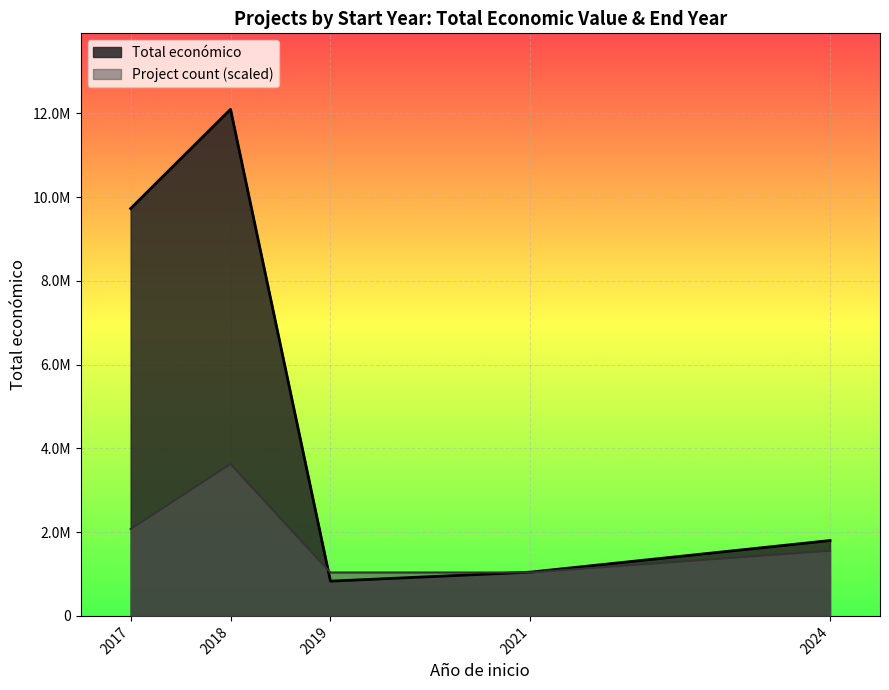

What are all the series names shown in the legend?

Total económico, Project count (scaled)